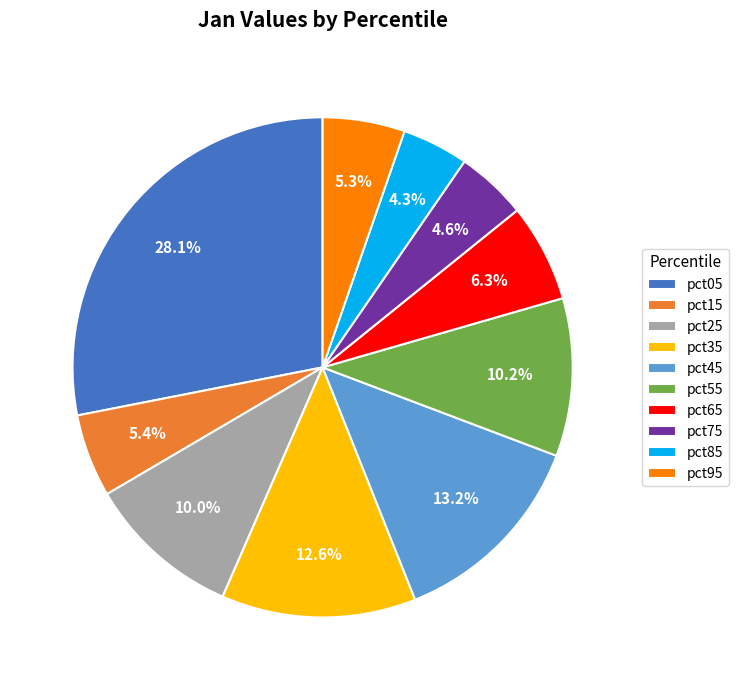

To the nearest percent, what is the difference between the pct75 and pct55 slice percentages?

6%